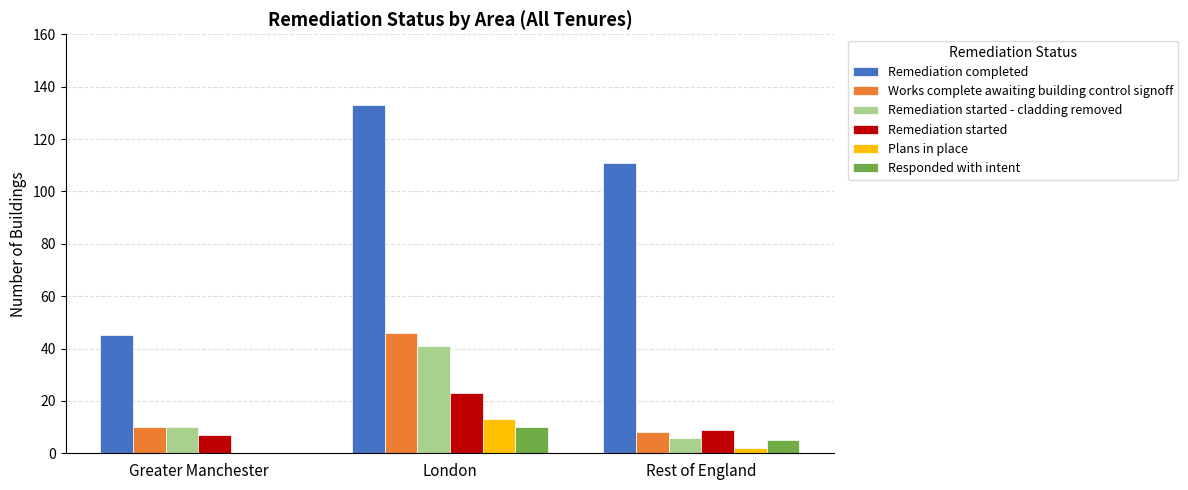

Is it true that Remediation completed equals 199 at London?

False